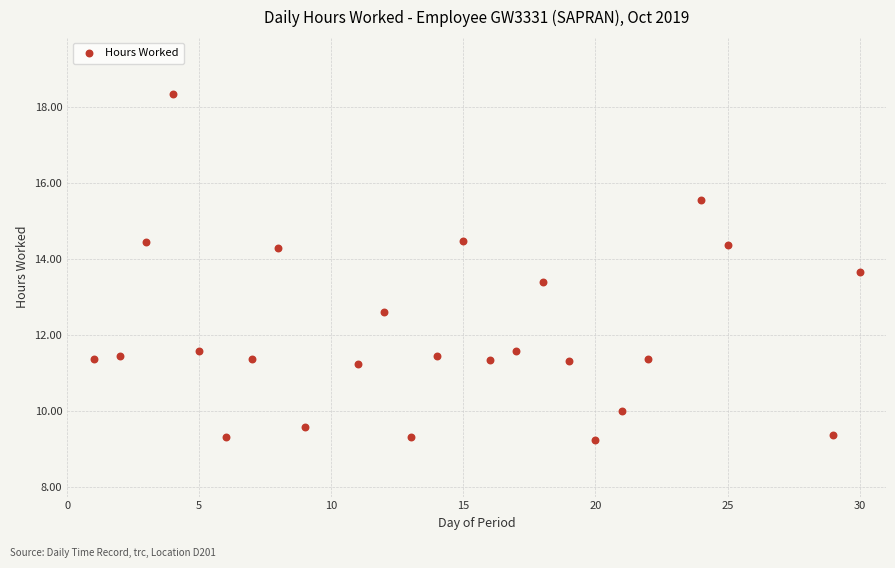

What is the range of X values (max minus min)?

29.0